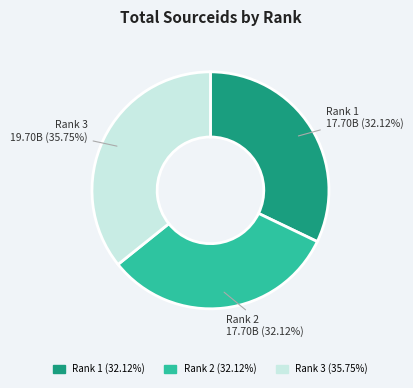

Does Rank 3 account for over 50% of the chart?

No